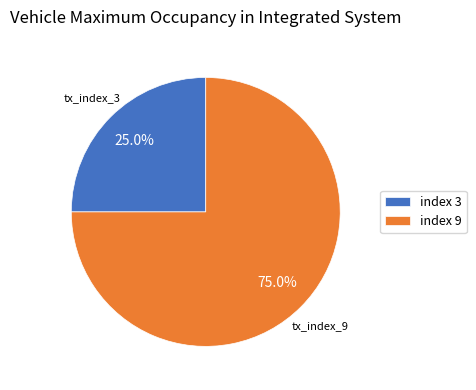

Do index 9 and index 3 together represent more than half of the pie?

Yes